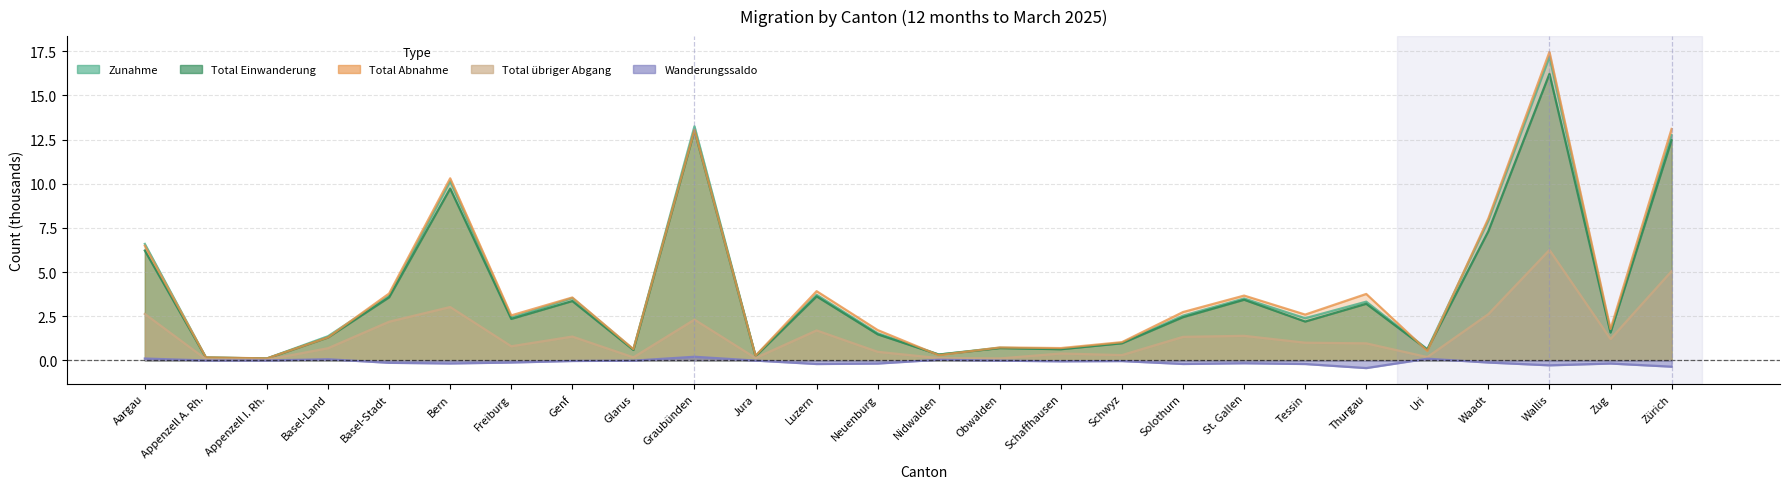

Is the value of Total übriger Abgang at St. Gallen greater than the value of Zunahme at Thurgau?

No